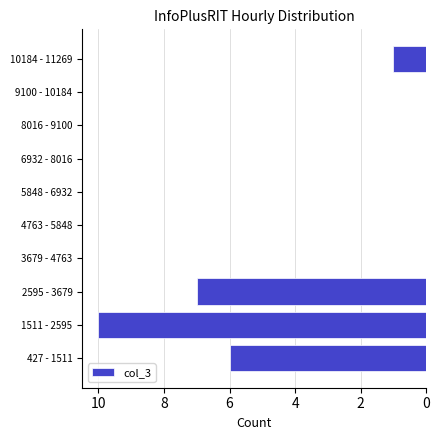

Reading bottom to top, extract all data points from this chart.

427 - 1511=6	1511 - 2595=10	2595 - 3679=7	3679 - 4763=0	4763 - 5848=0	5848 - 6932=0	6932 - 8016=0	8016 - 9100=0	9100 - 10184=0	10184 - 11269=1